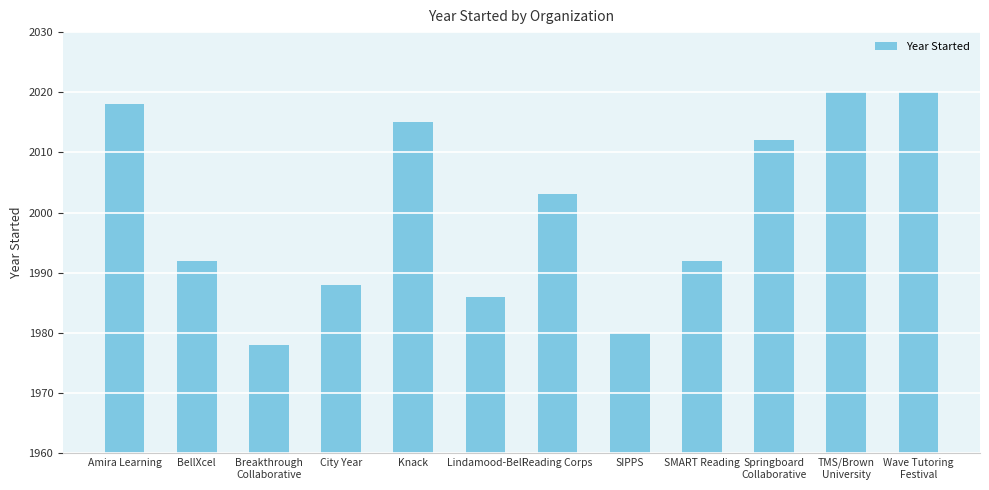

What is the average value?

2000